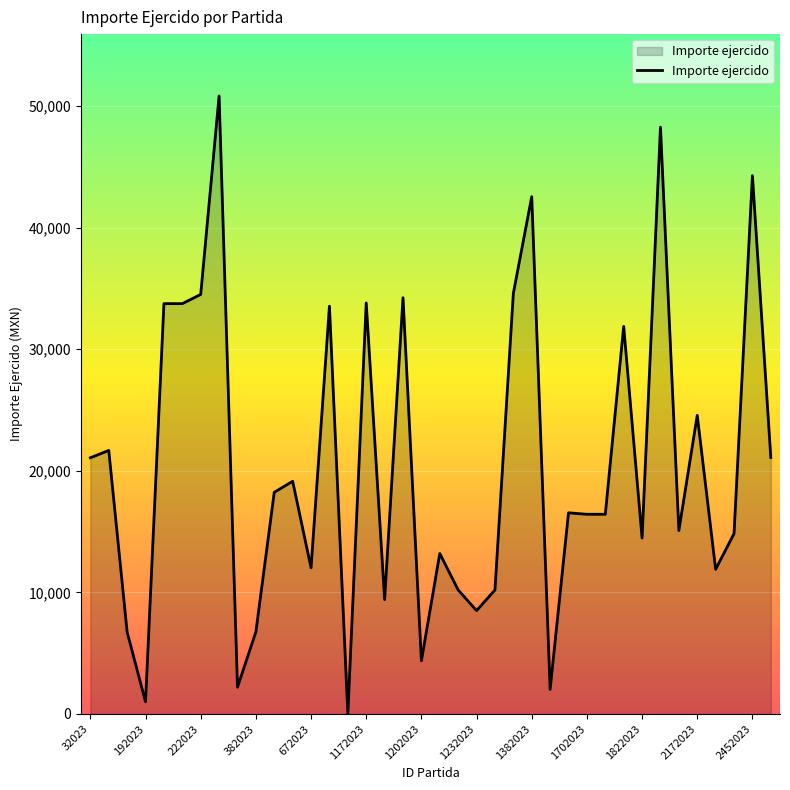

What is the difference between the maximum and minimum values?

50832.1